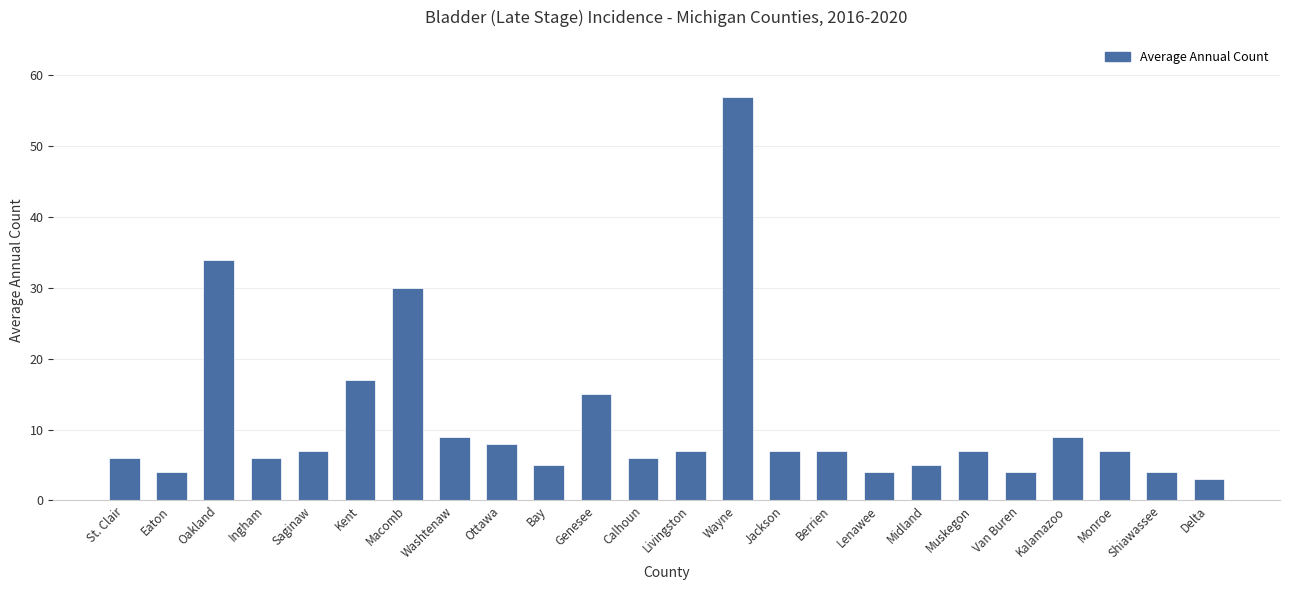

What is the difference between the second highest and second lowest values?

30